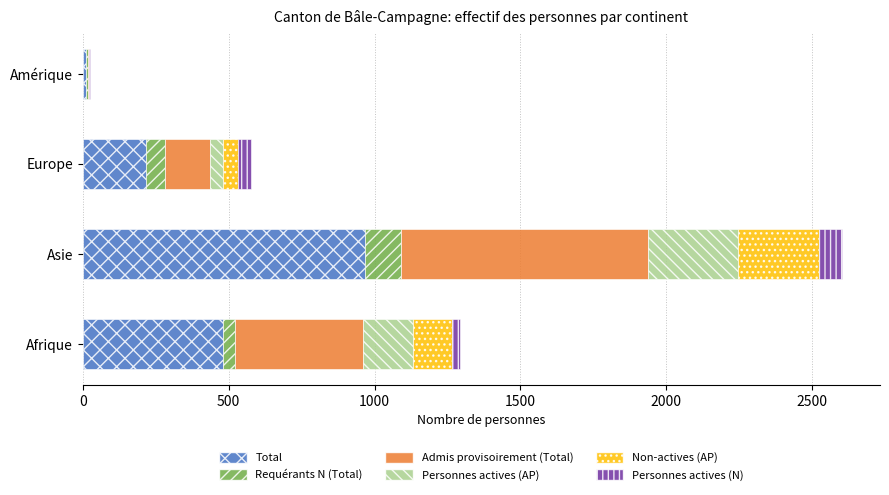

What is the highest value of the Total series?

969